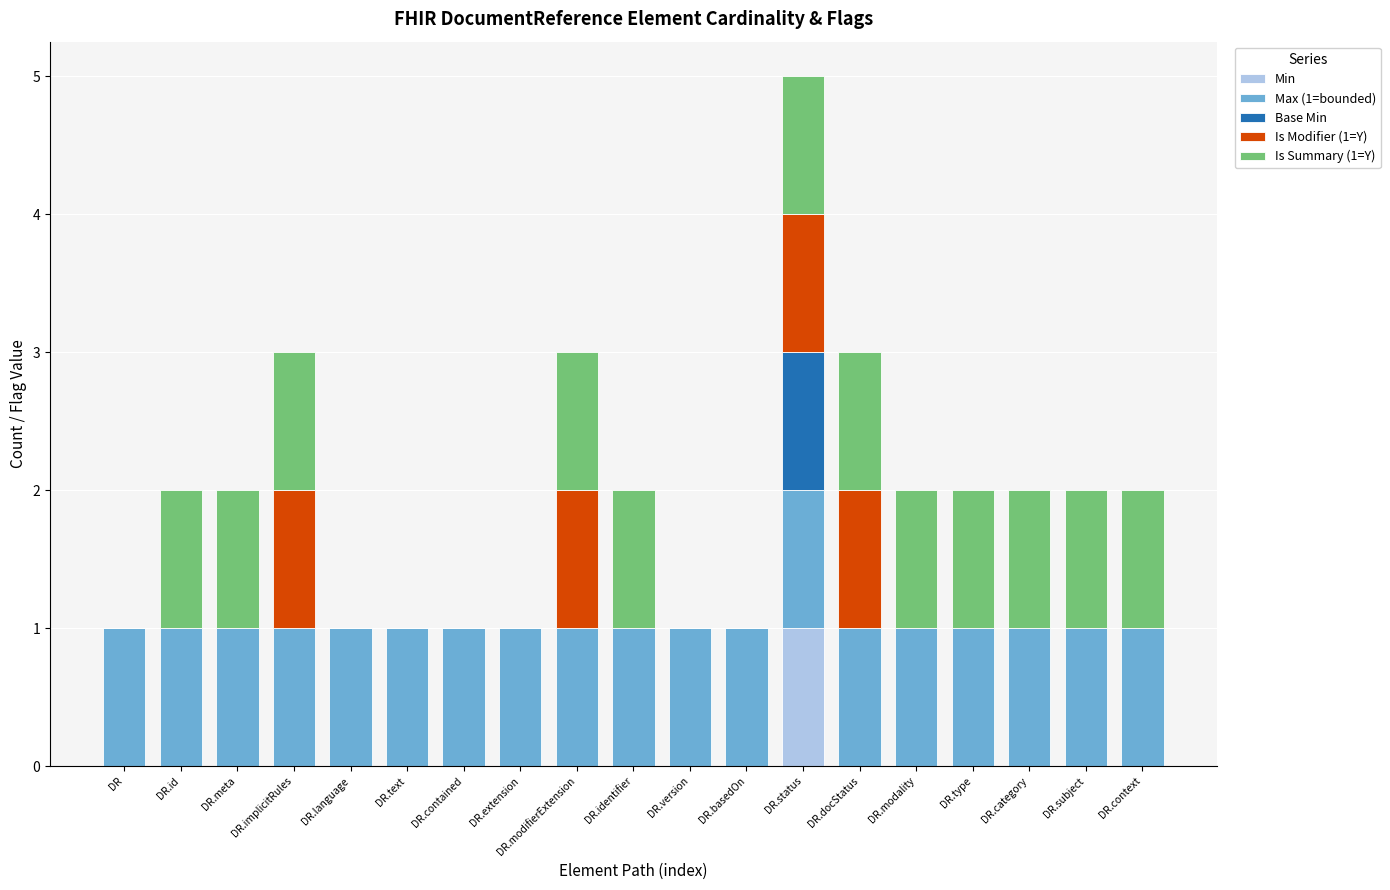

The value of Min at DR.context is 0. True or false?

True